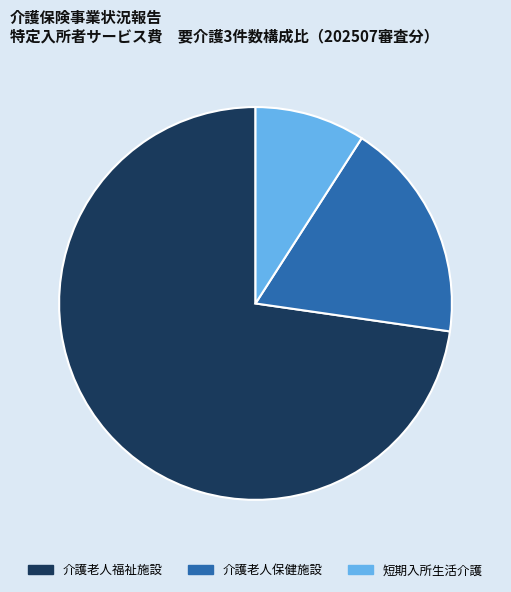

Which category accounts for the majority?

介護老人福祉施設